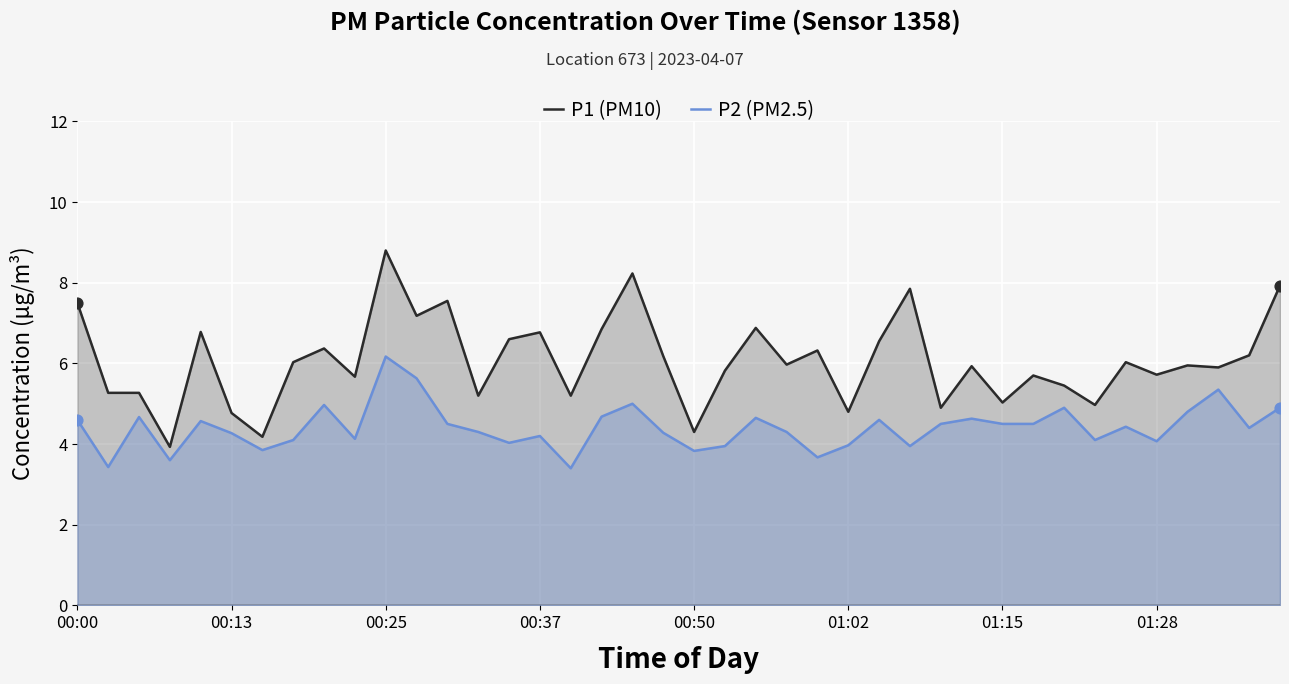

What is the total value across all series at 9?

9.8